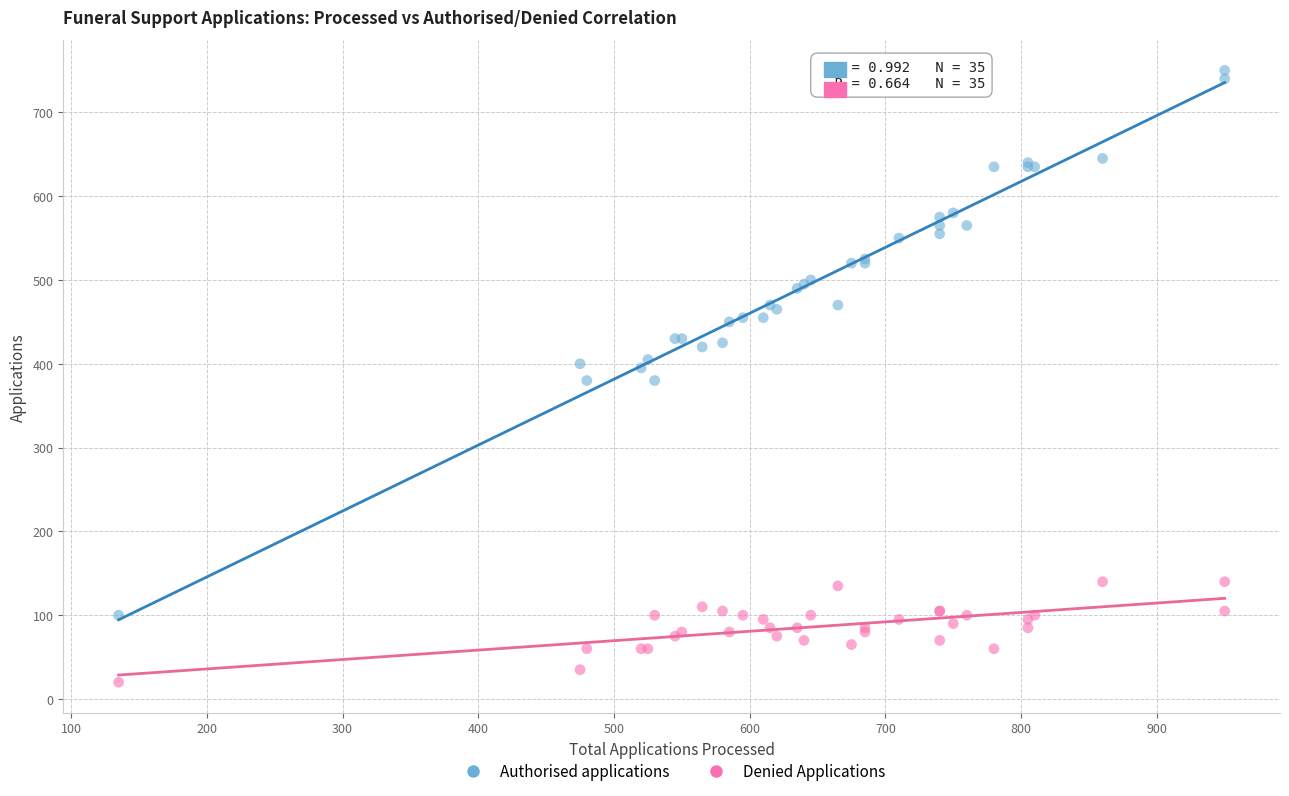

Which series has the widest spread of Y values?

Authorised applications